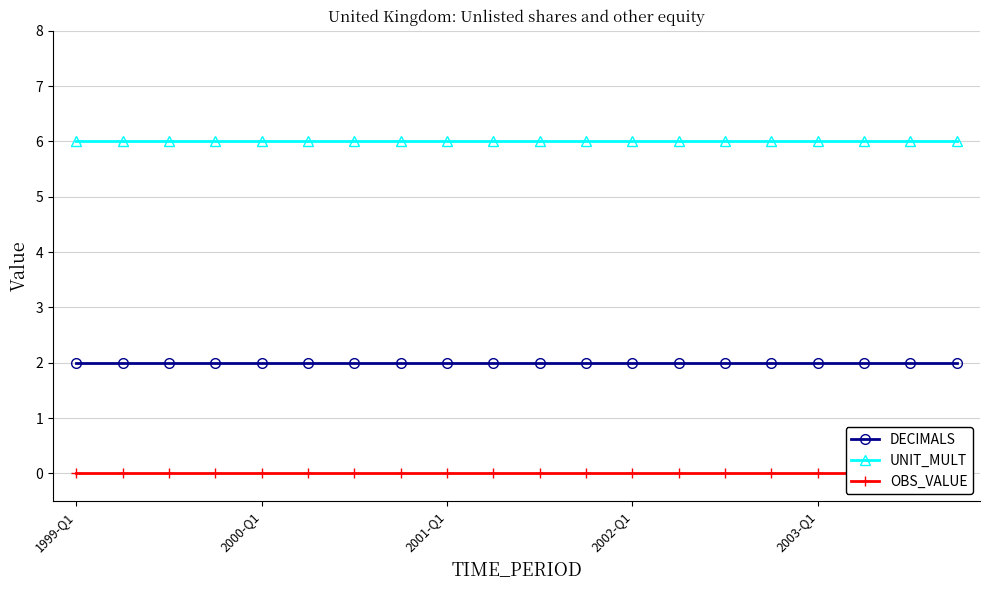

What is the total value across all series at 6?

8